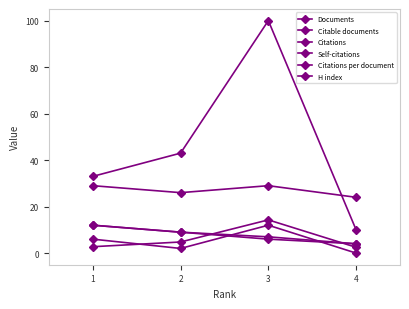

The value of H index at 4 is 13.4. True or false?

False